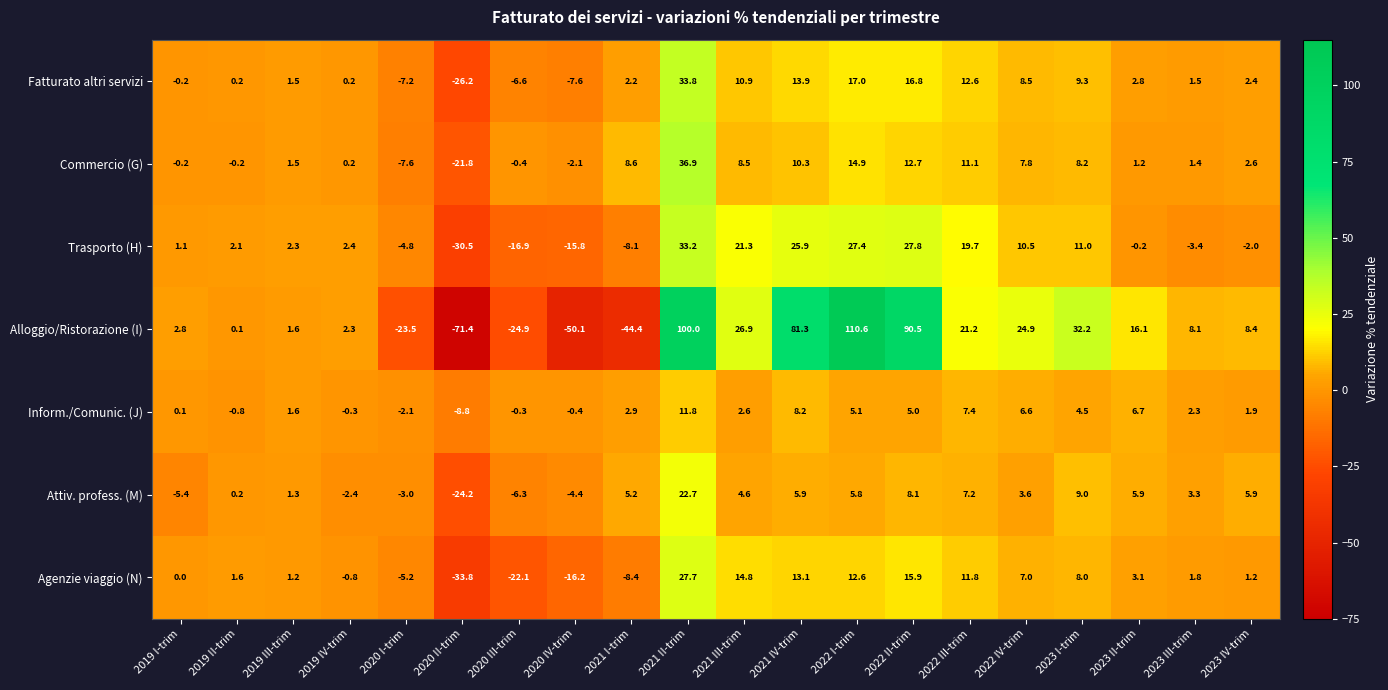

Which series changed the most between 2019 II-trim and 2023 III-trim?

Alloggio/Ristorazione (I)